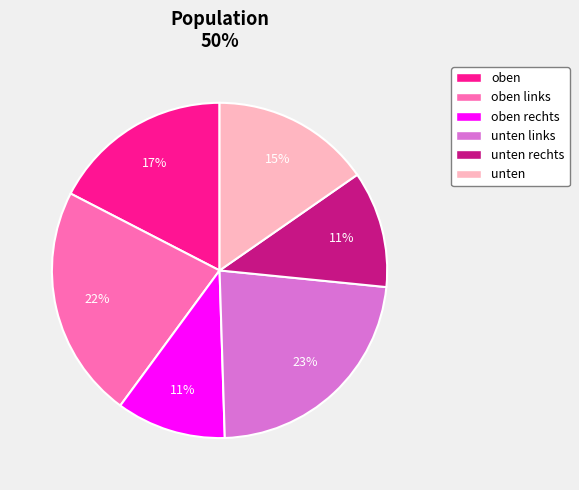

The oben links slice represents 11% of the pie. True or false?

False